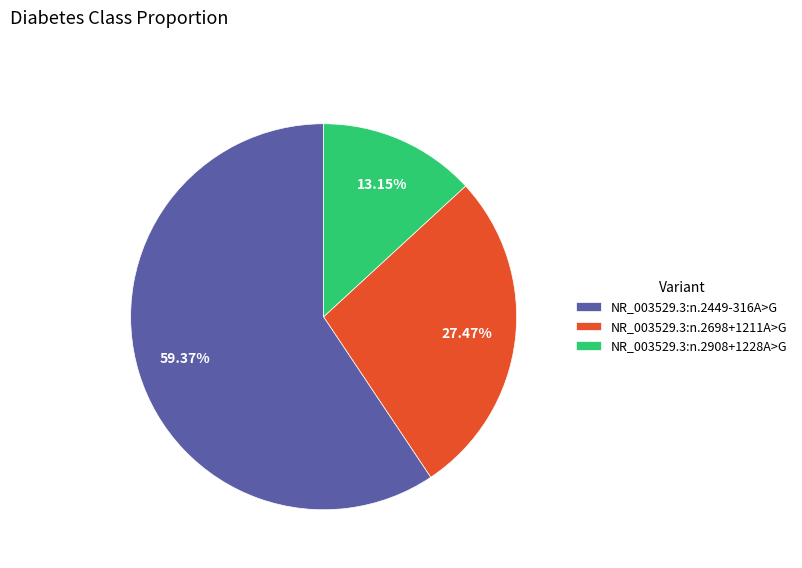

What percentage is the NR_003529.3:n.2908+1228A>G slice, to the nearest percent?

13%